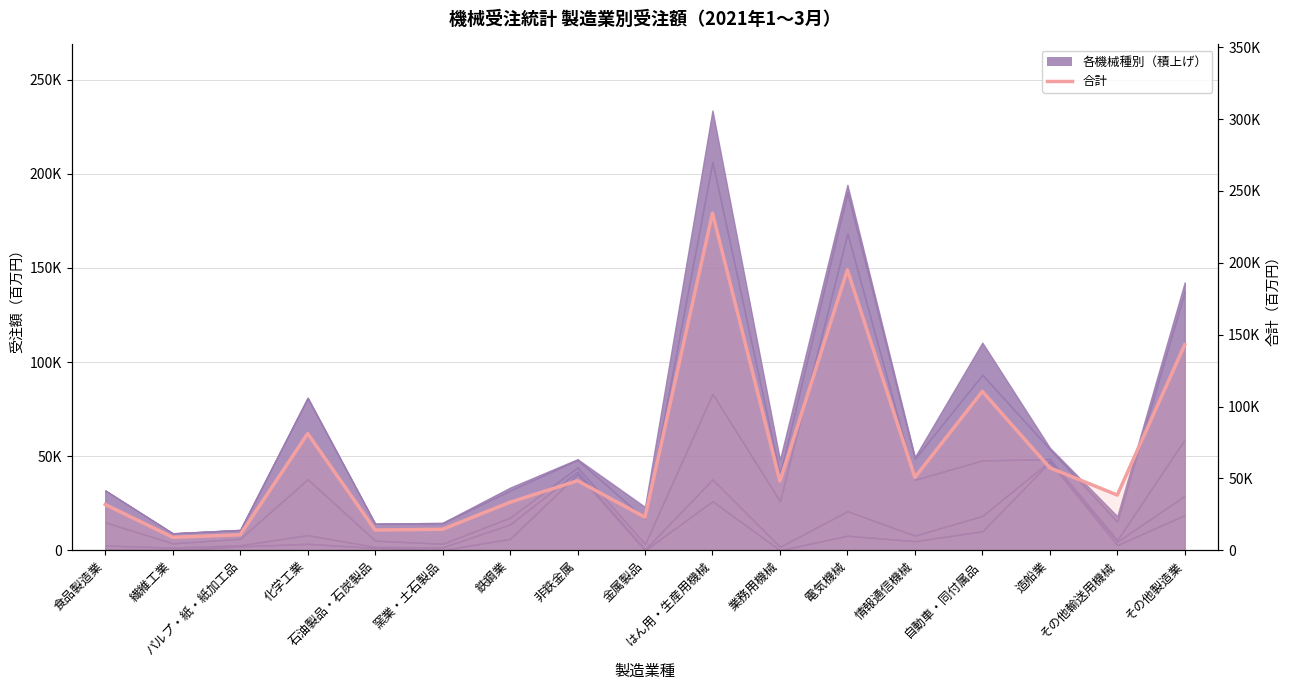

What is the smallest value displayed?

9065